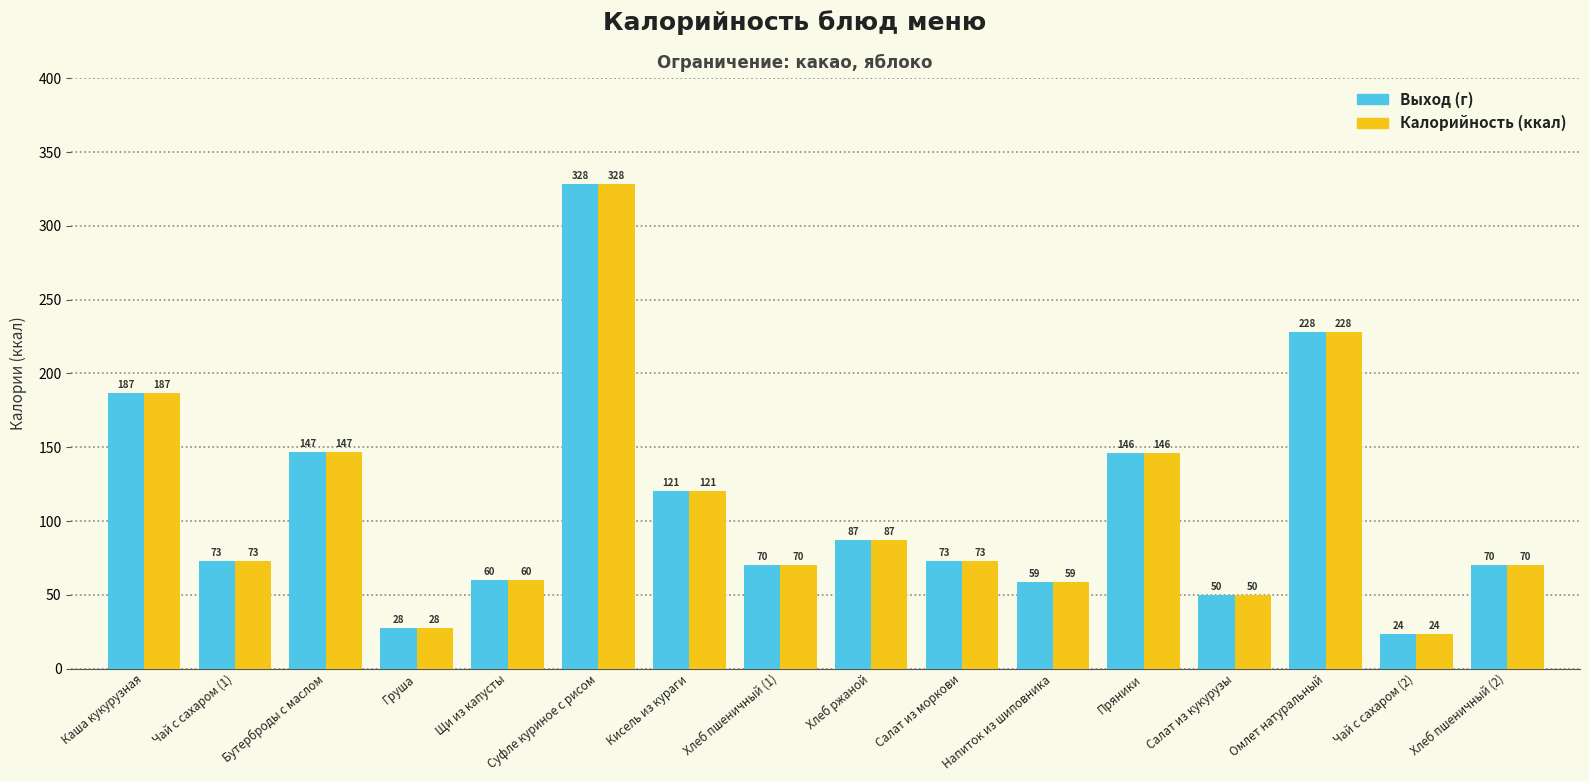

True or false: Выход (г) has a value of 70.5 at Хлеб пшеничный (1).

True